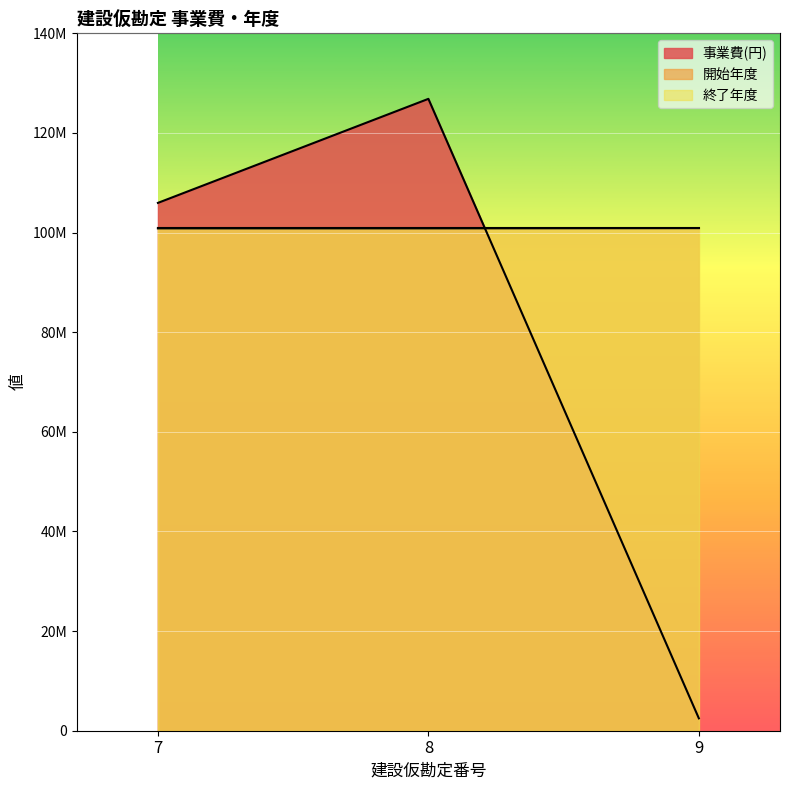

At which label is 開始年度 closest to 100875000?

7